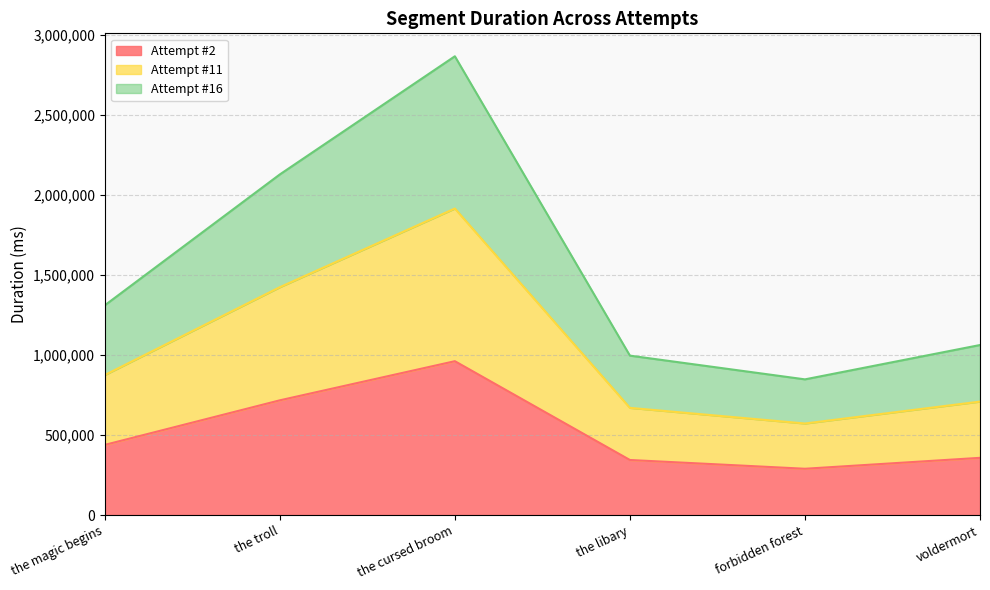

True or false: Attempt #11 and Attempt #2 cross at least once.

False